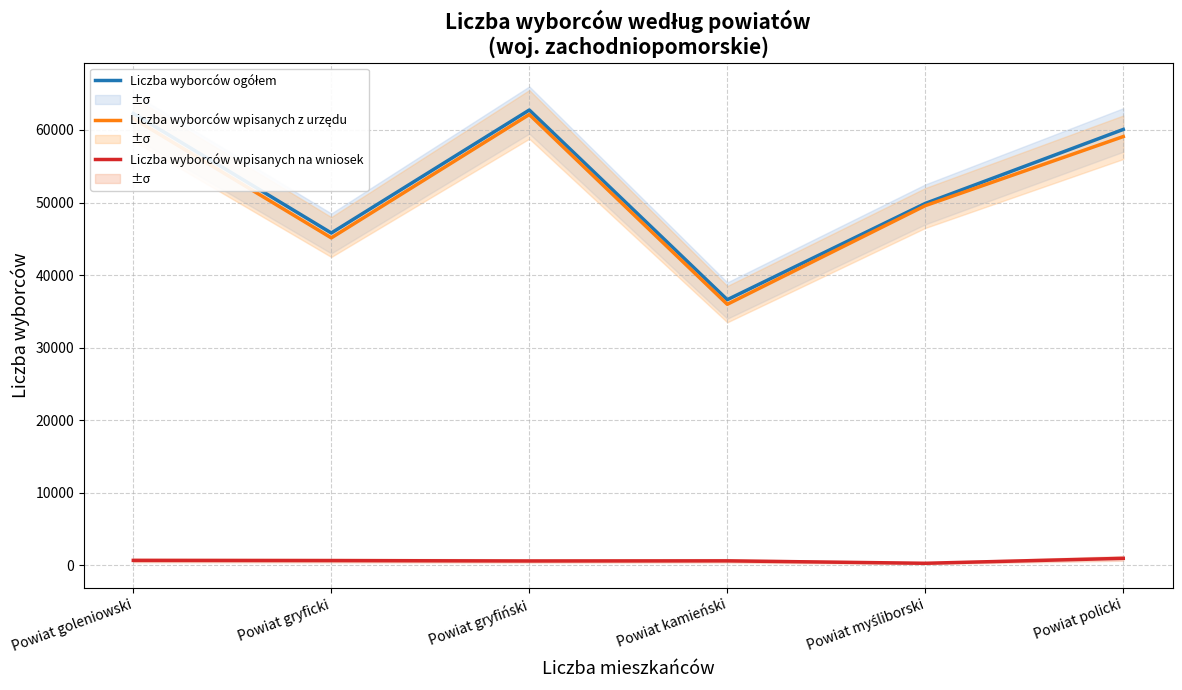

Which series has the largest range (max minus min)?

Liczba wyborców wpisanych z urzędu